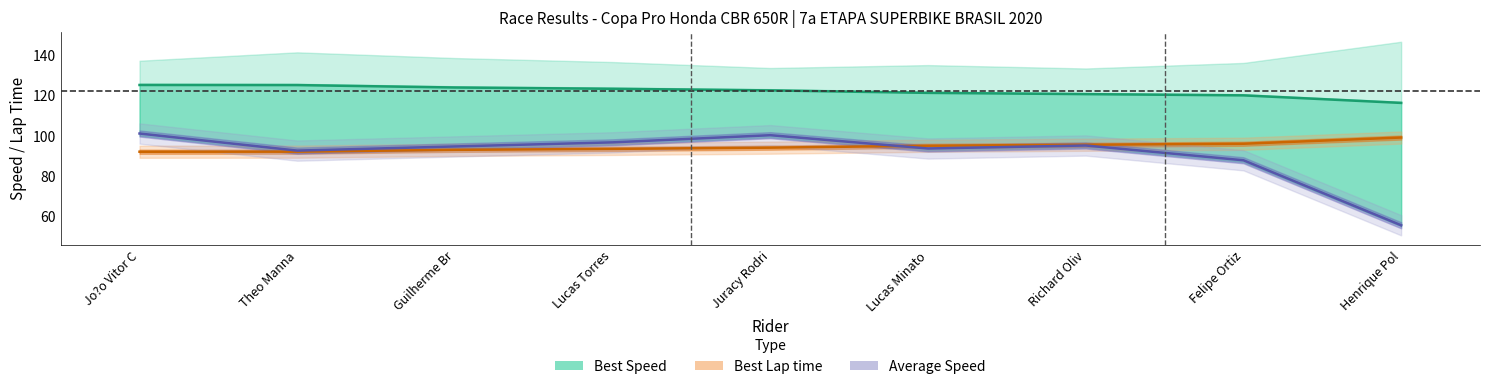

What is the sum of the Best Speed values at Lucas Torres and Juracy Rodri?

245.6